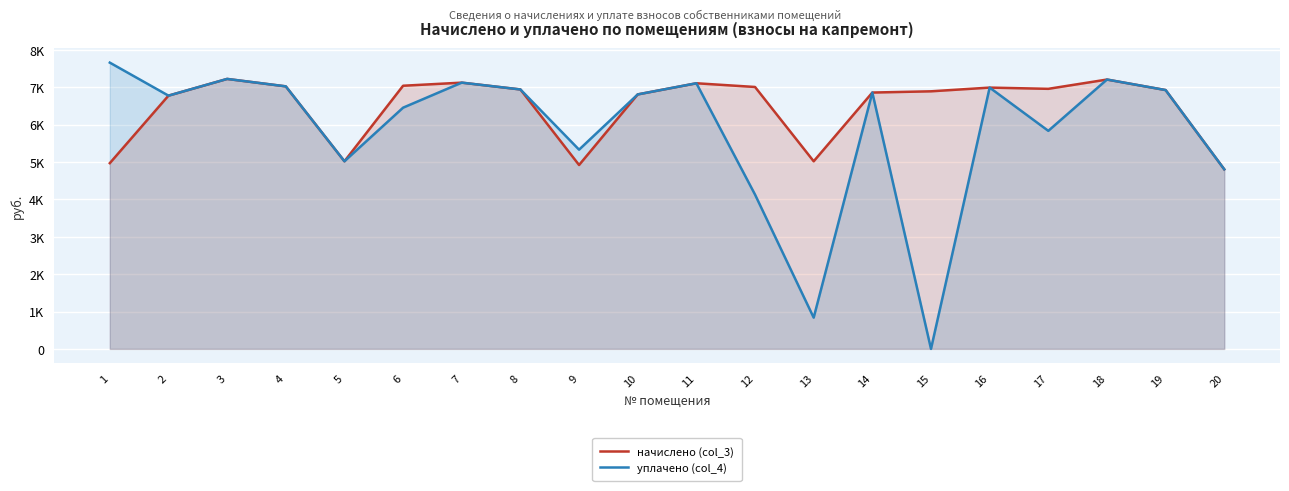

At which label is уплачено (col_4) closest to 3828?

12